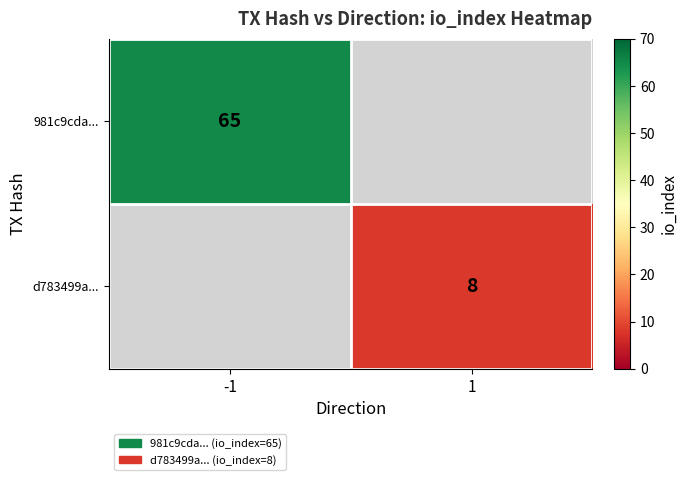

Between 1 and -1, which is larger?

-1